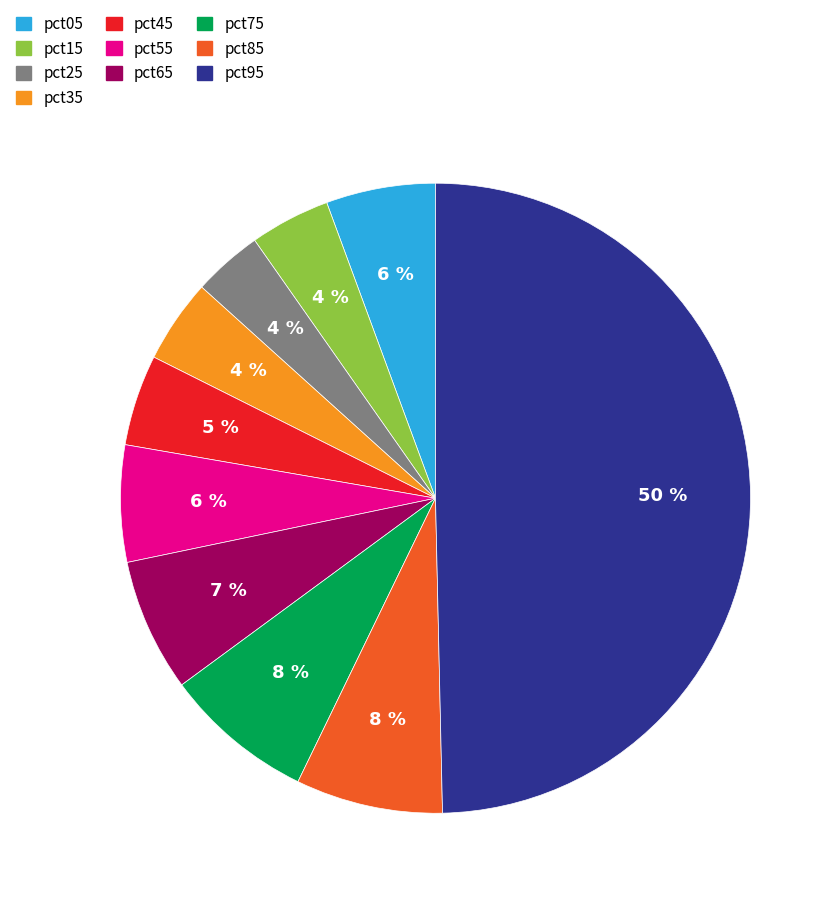

Combined, do pct75 and pct35 account for over 50%?

No